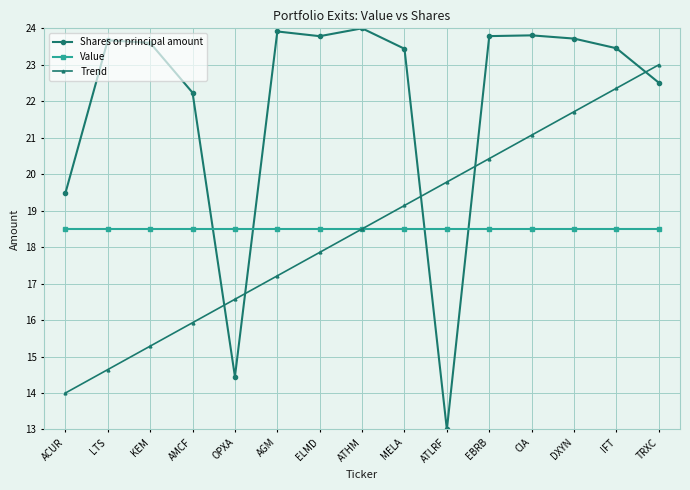

What position from the left is KEM?

3